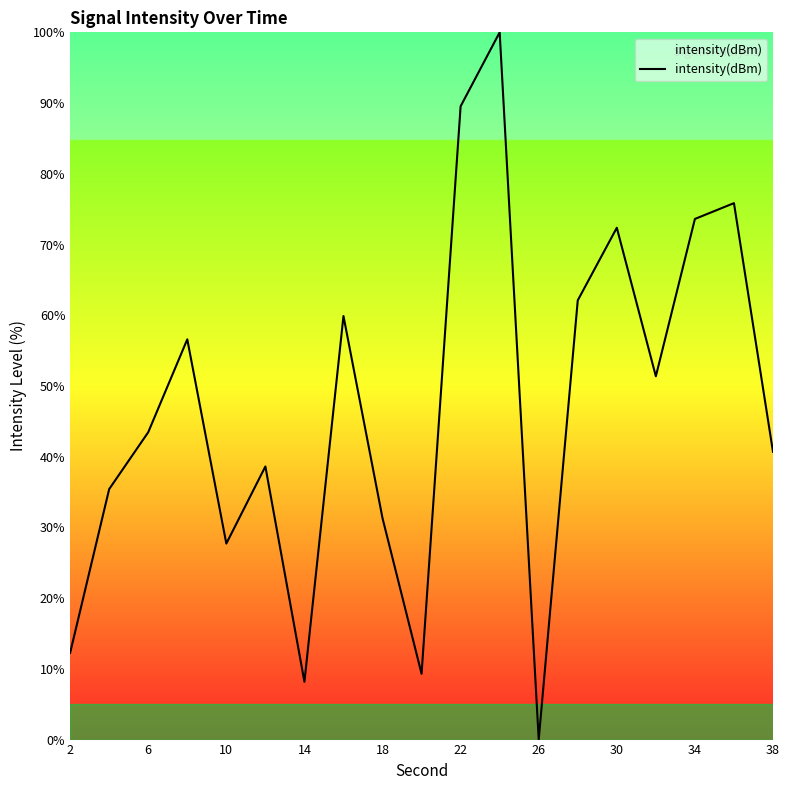

What is the maximum value shown in the chart?

100.0